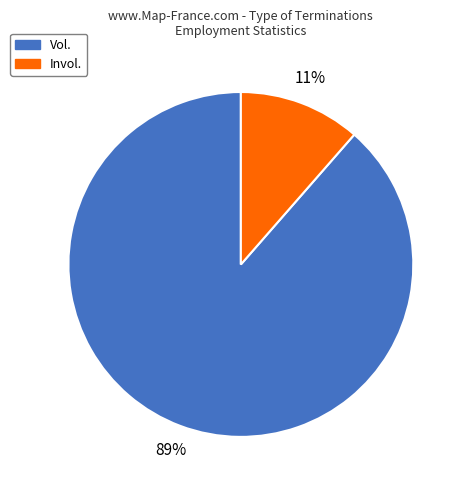

Does Invol. account for over 50% of the chart?

No